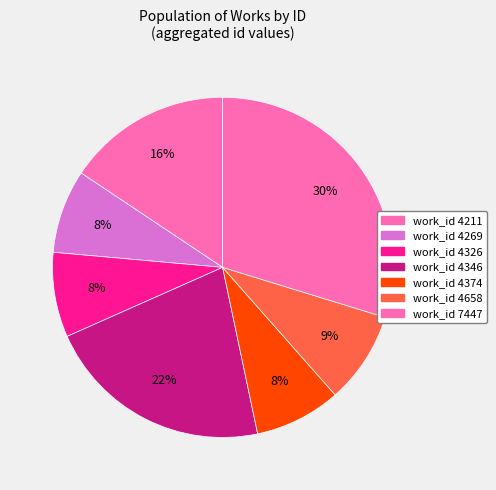

Which slice is the largest?

7447